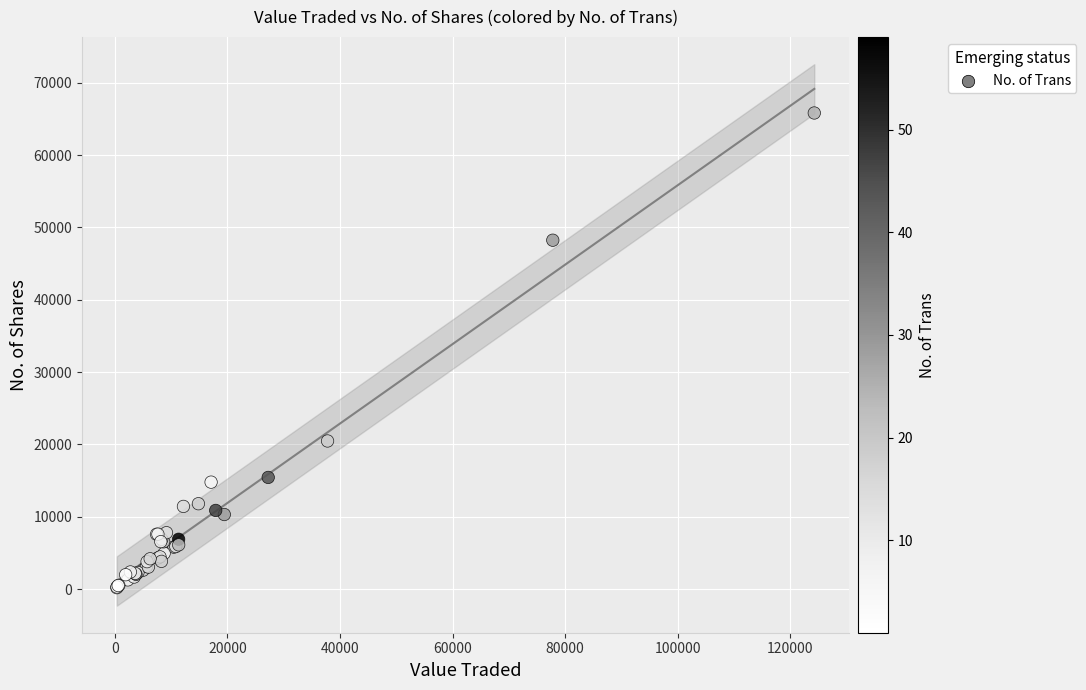

What Y value in the scatter plot is closest to 33017?

20486